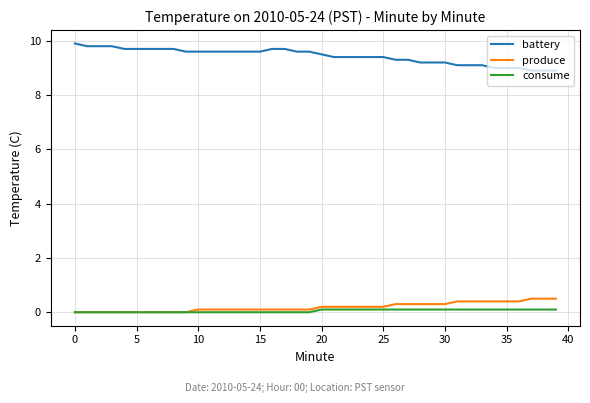

What is the maximum value for produce?

0.5